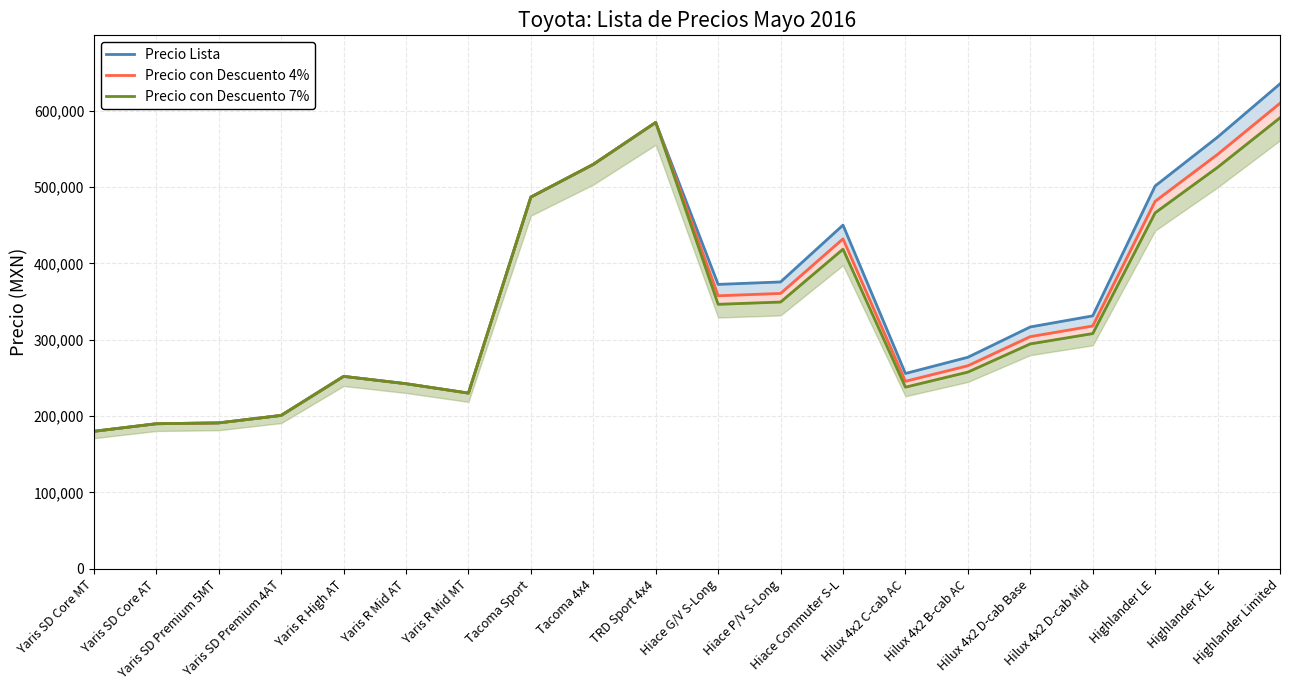

At which category is the sum across all series the highest?

Highlander Limited